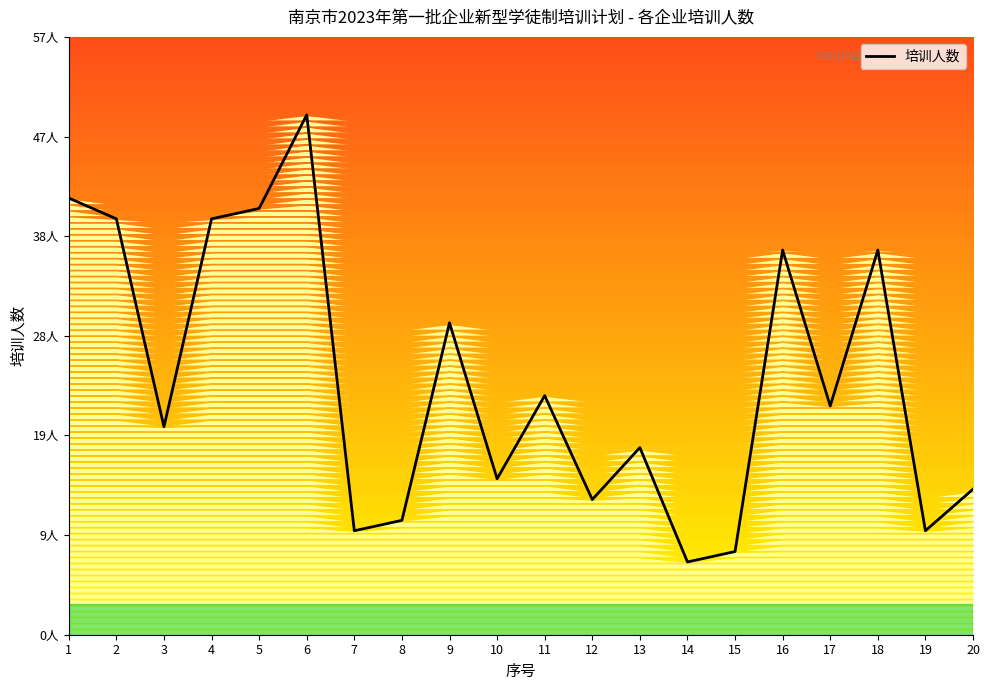

Reading right to left, transcribe all the data shown in this chart.

20=14	19=10	18=37	17=22	16=37	15=8	14=7	13=18	12=13	11=23	10=15	9=30	8=11	7=10	6=50	5=41	4=40	3=20	2=40	1=42